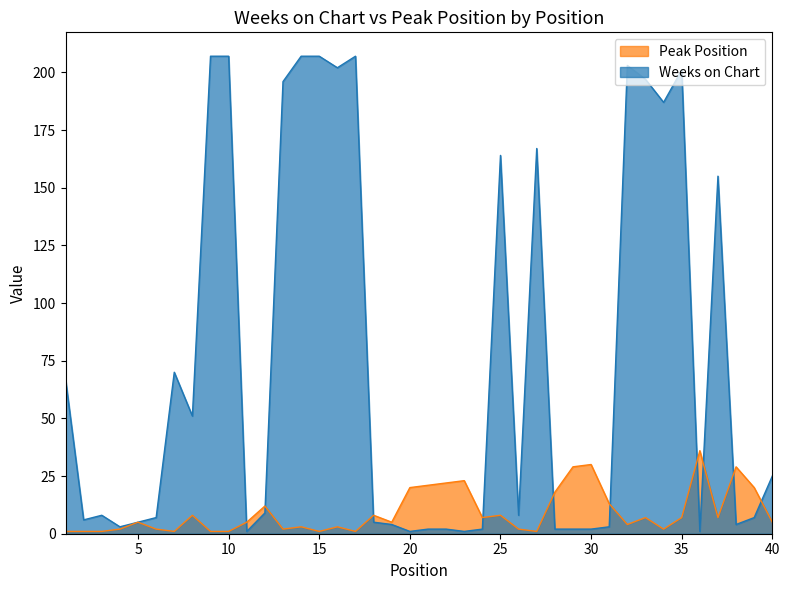

Which series has the largest total across all categories?

Weeks on Chart